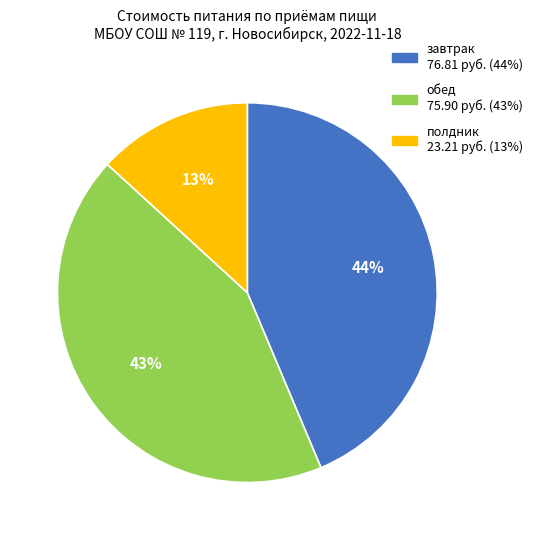

What is the ratio of the value at обед to the value at завтрак?

1.0